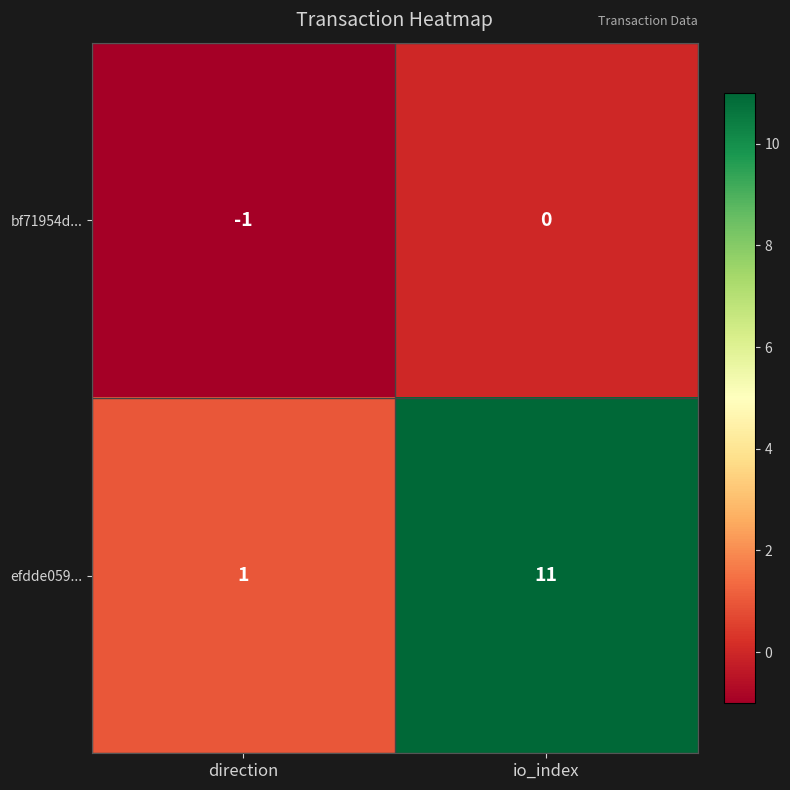

What is the spread (max minus min) of values at io_index?

11